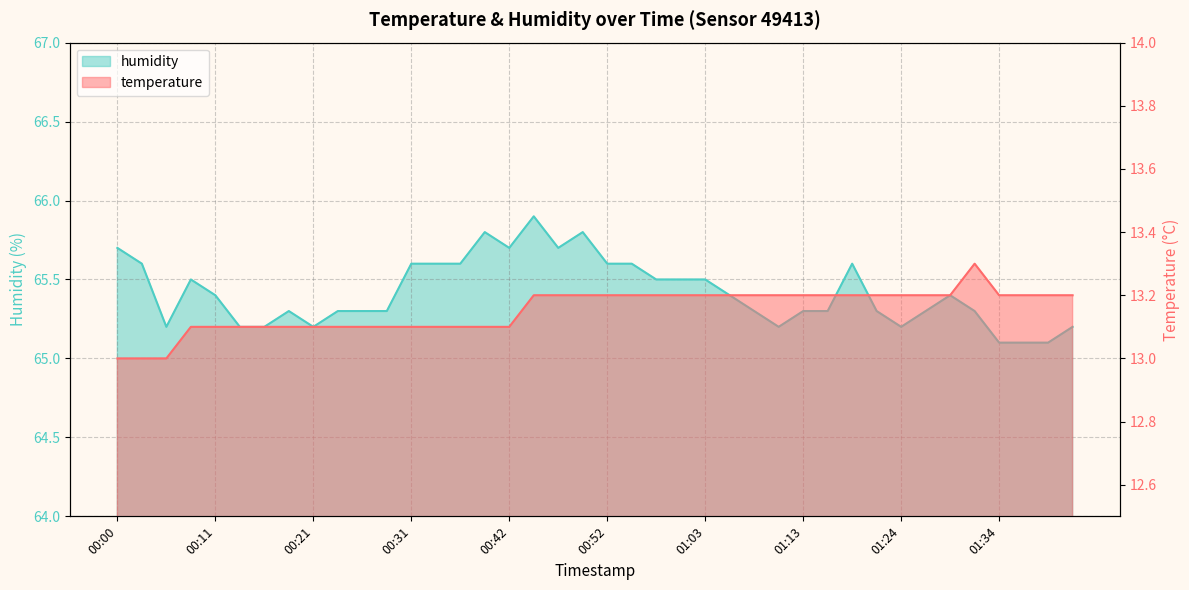

The value of humidity at 01:05 is 22.0. True or false?

False